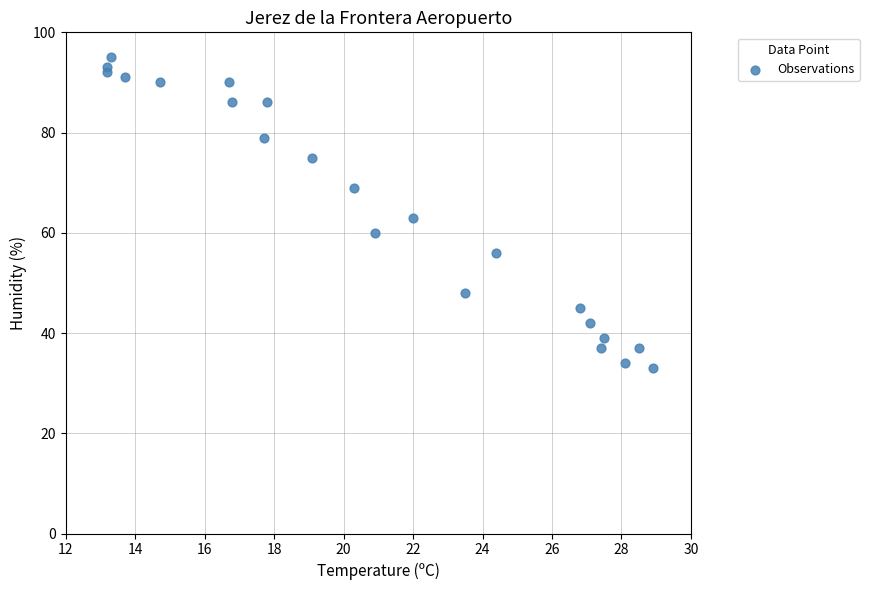

What Y value in the scatter plot is closest to 64?

63